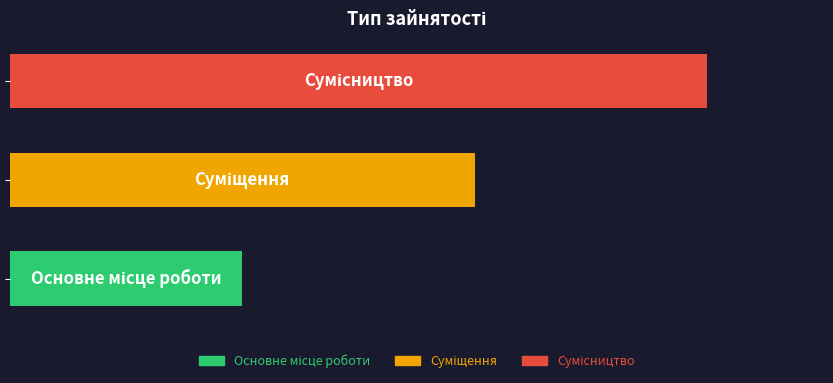

Are the bars horizontal?

Yes